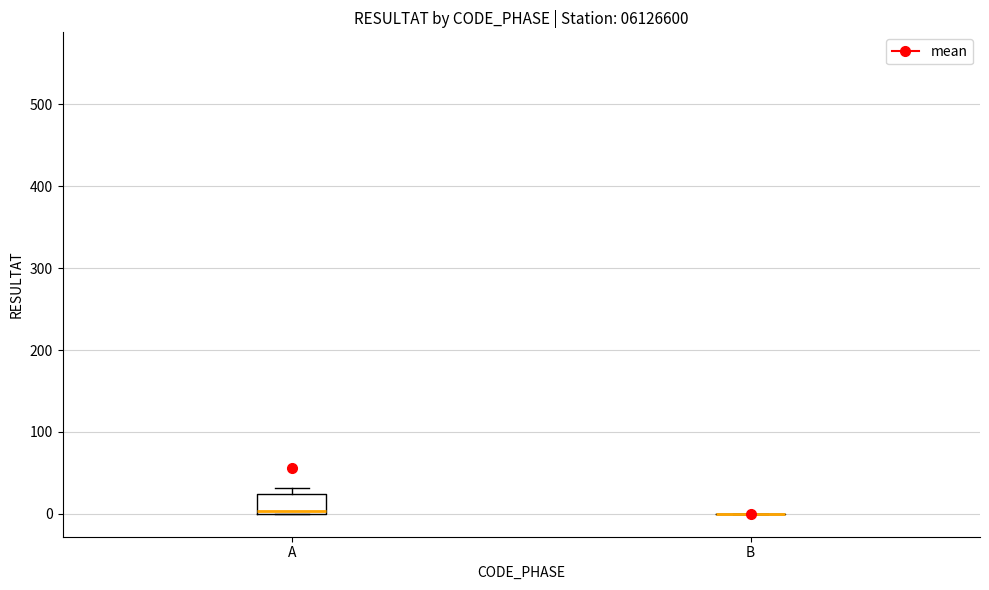

Reading left to right, transcribe this box plot: for each box, give where its median line is, the range the box spans, and where its two whiskers end, as read against the y-axis. The values are not printed on the chart, so give them approximately, as read against the axis.

A: median 0, box 0 to 20, whiskers 0 to 30
B: box collapsed to a line at 0, whiskers 0 to 0